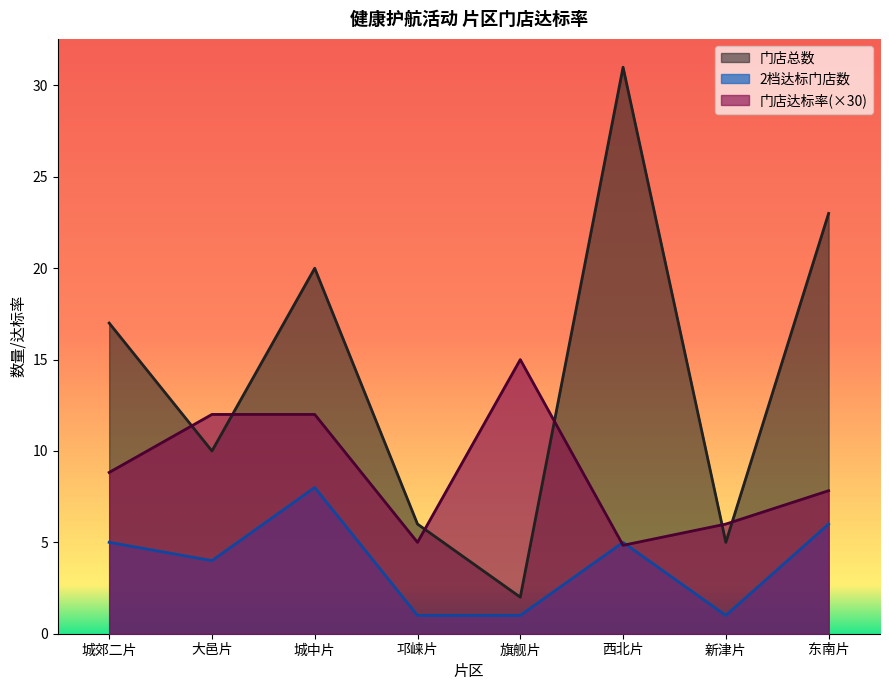

What is the maximum value shown in the chart?

31.0